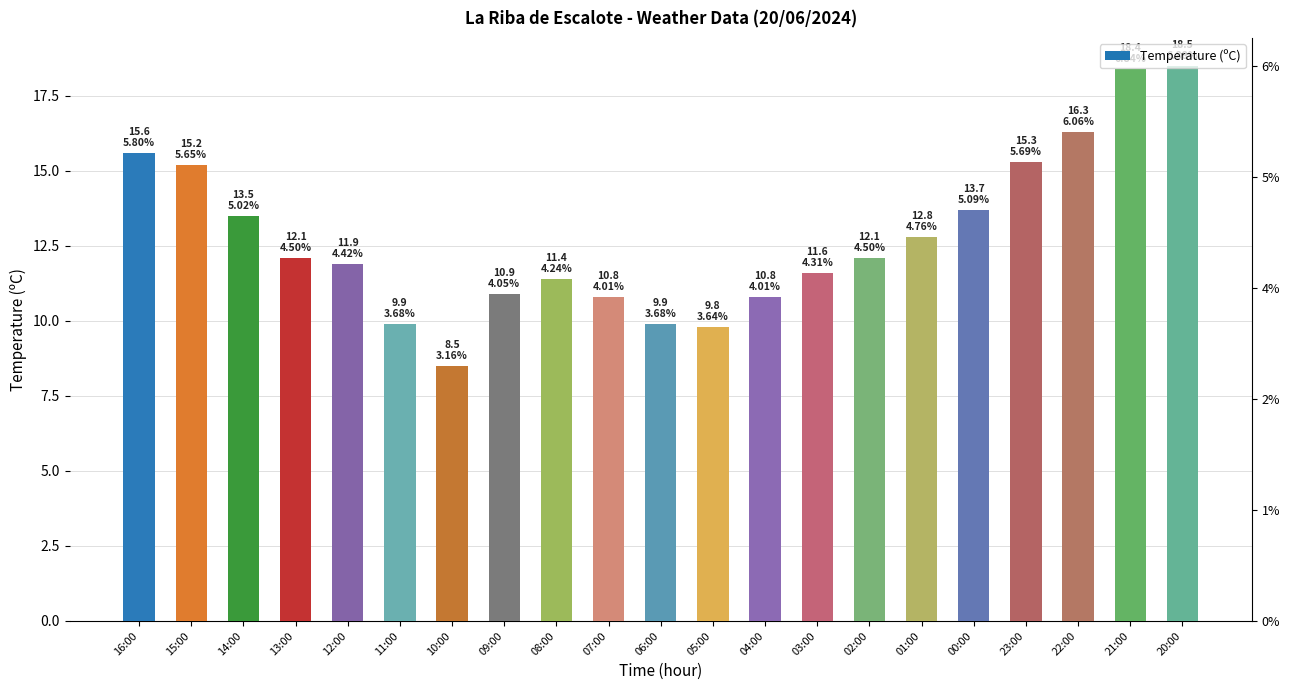

How many distinct data groups are displayed?

1